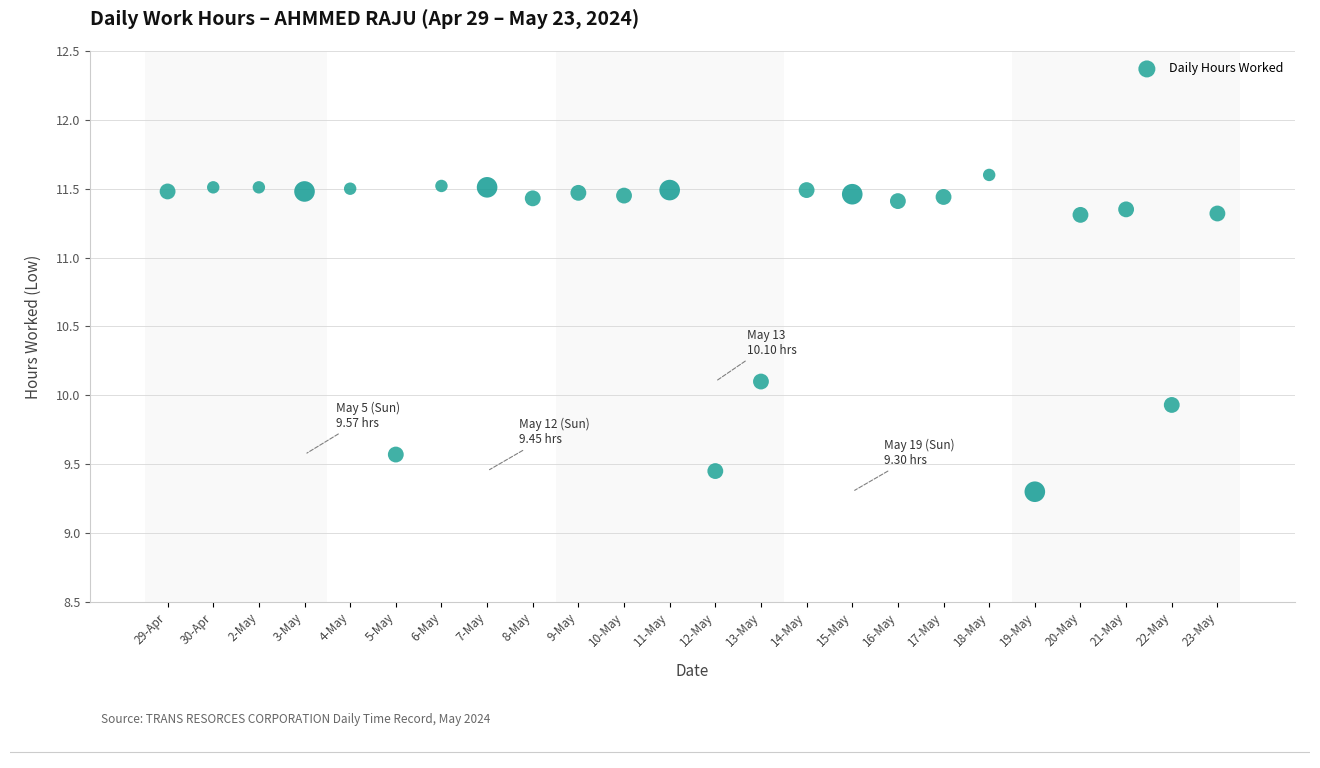

What is the range of Y values (max minus min)?

2.3